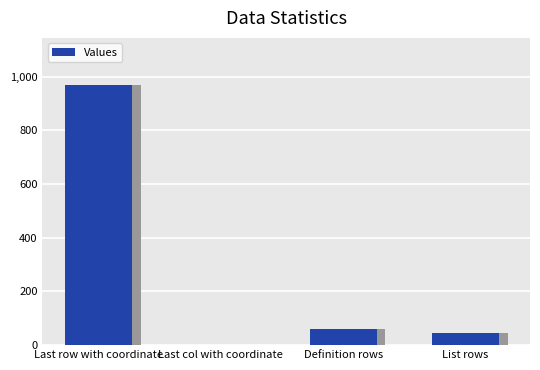

What is the sum of the values at Definition rows and Last col with coordinate?

60